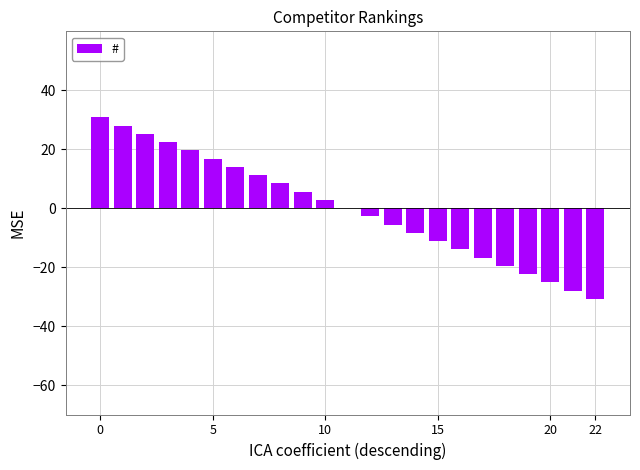

What is the maximum value shown in the chart?

30.8